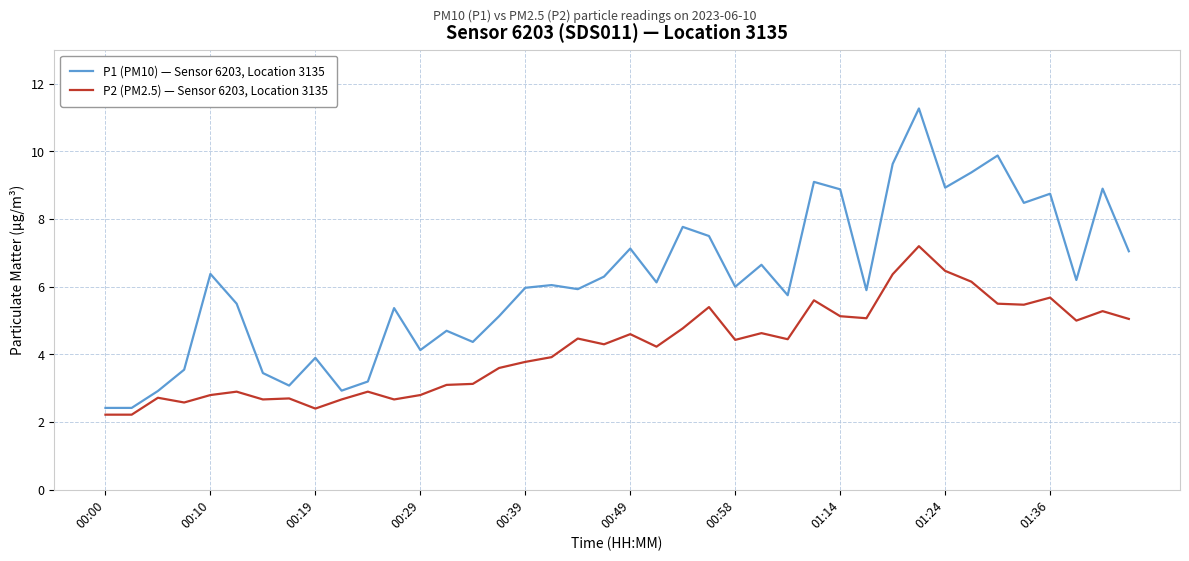

Rank the series by their maximum value, from highest to lowest.

P1 (PM10) — Sensor 6203, Location 3135, P2 (PM2.5) — Sensor 6203, Location 3135